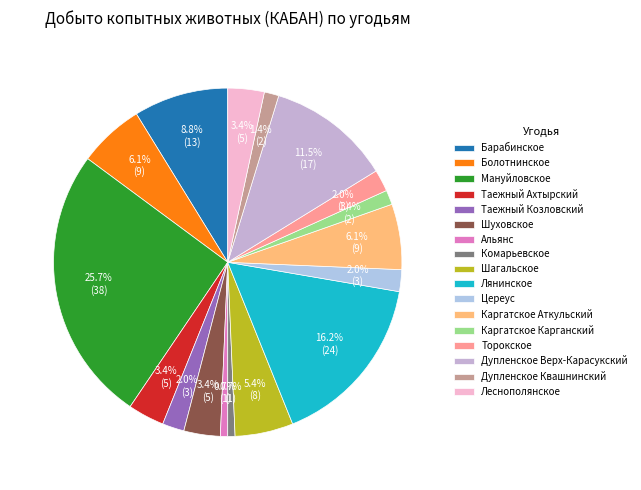

To the nearest percent, what portion does Дупленское Квашнинский represent?

1%